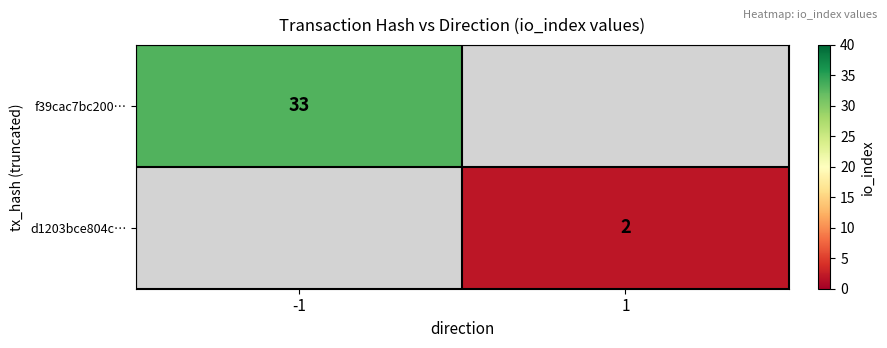

True or false: d1203bce804c… has a value of 1 at 1.

False